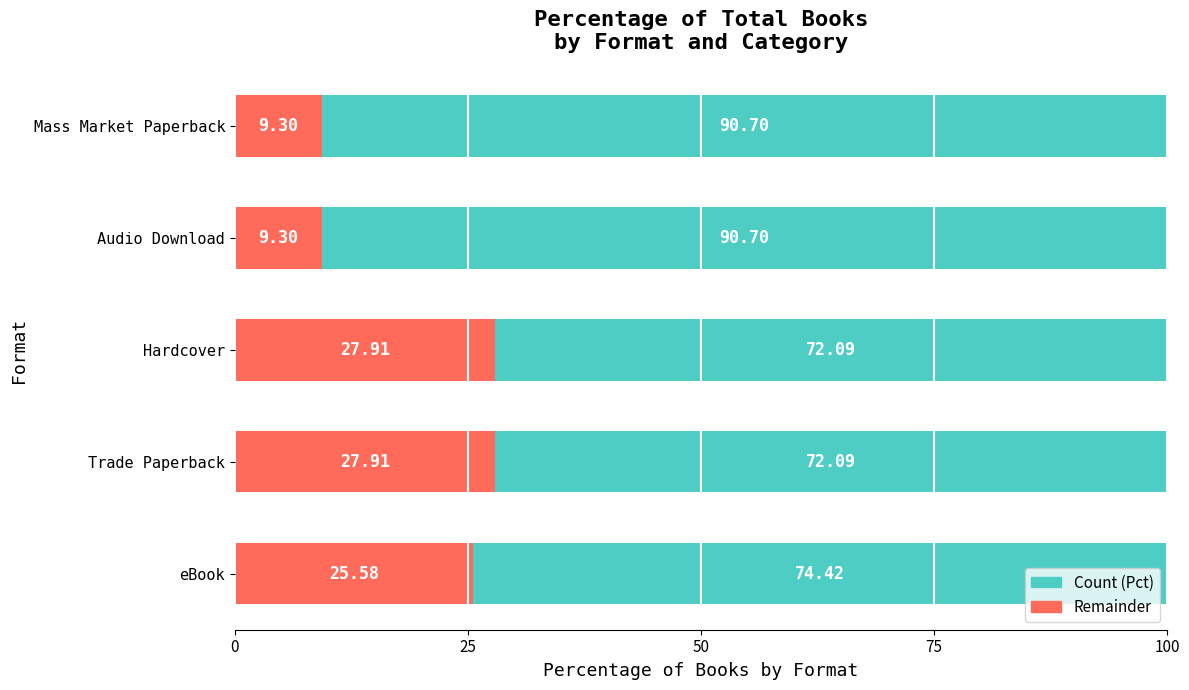

What is the total value across all series at Hardcover?

100.0